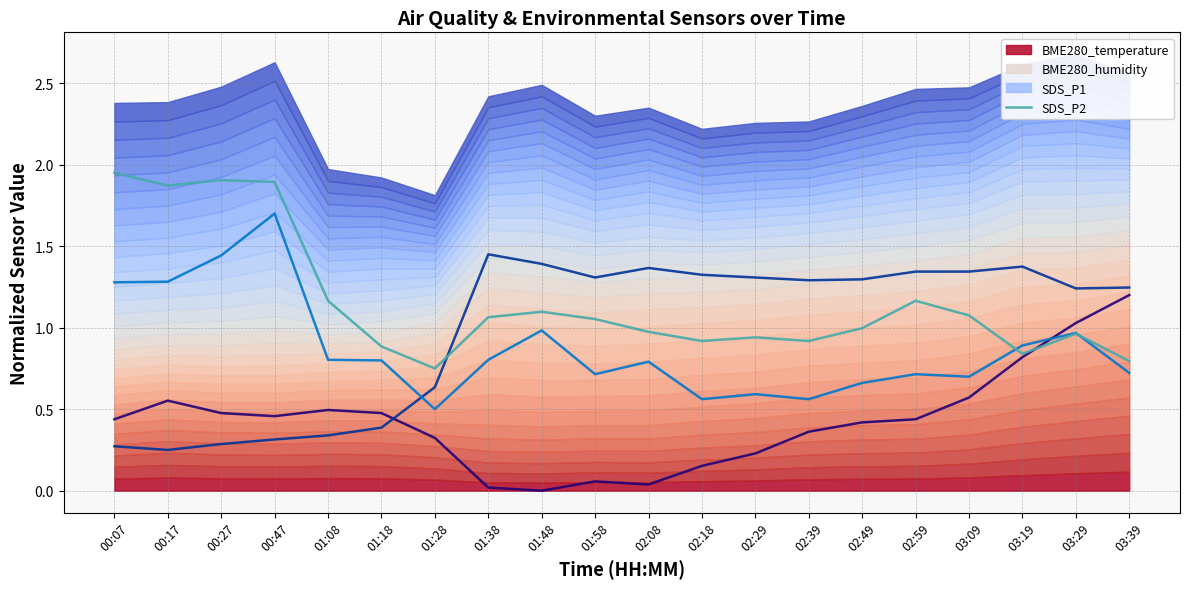

What is the sum of the SDS_P2 values at 00:17 and 03:19?

2.7